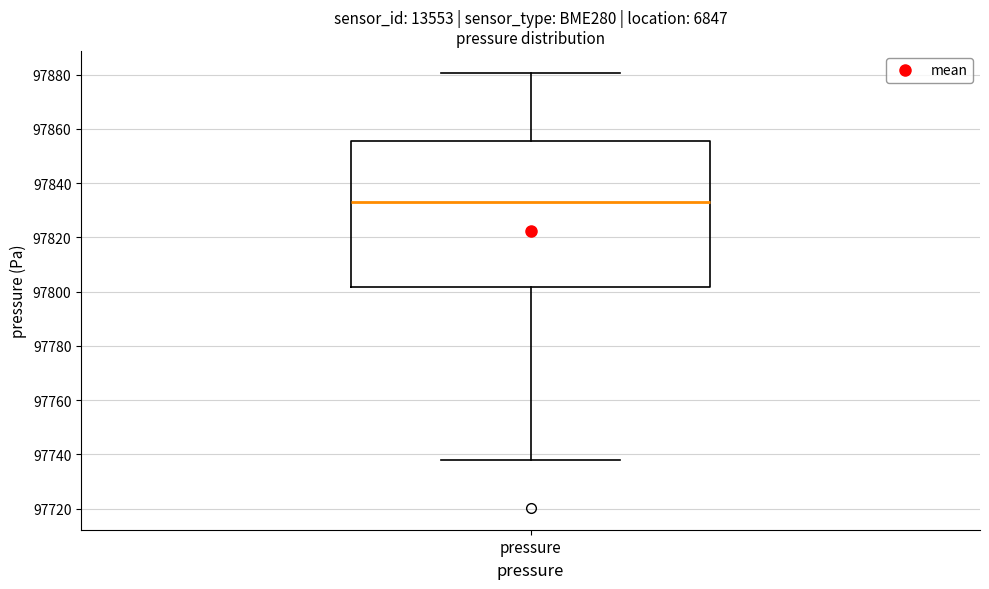

Where is the upper edge of the box for pressure on the y-axis? The values are not printed on the chart, so give them approximately, as read against the axis.

97856